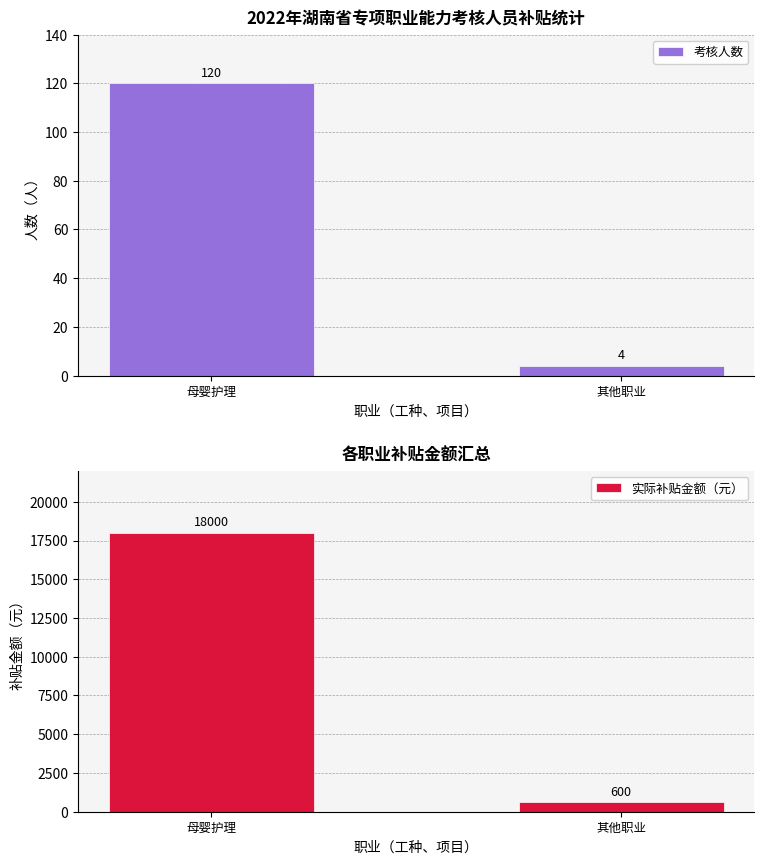

Reading left to right, what are all the values shown in this chart?

考核人数: 120	4
实际补贴金额（元）: 18000	600